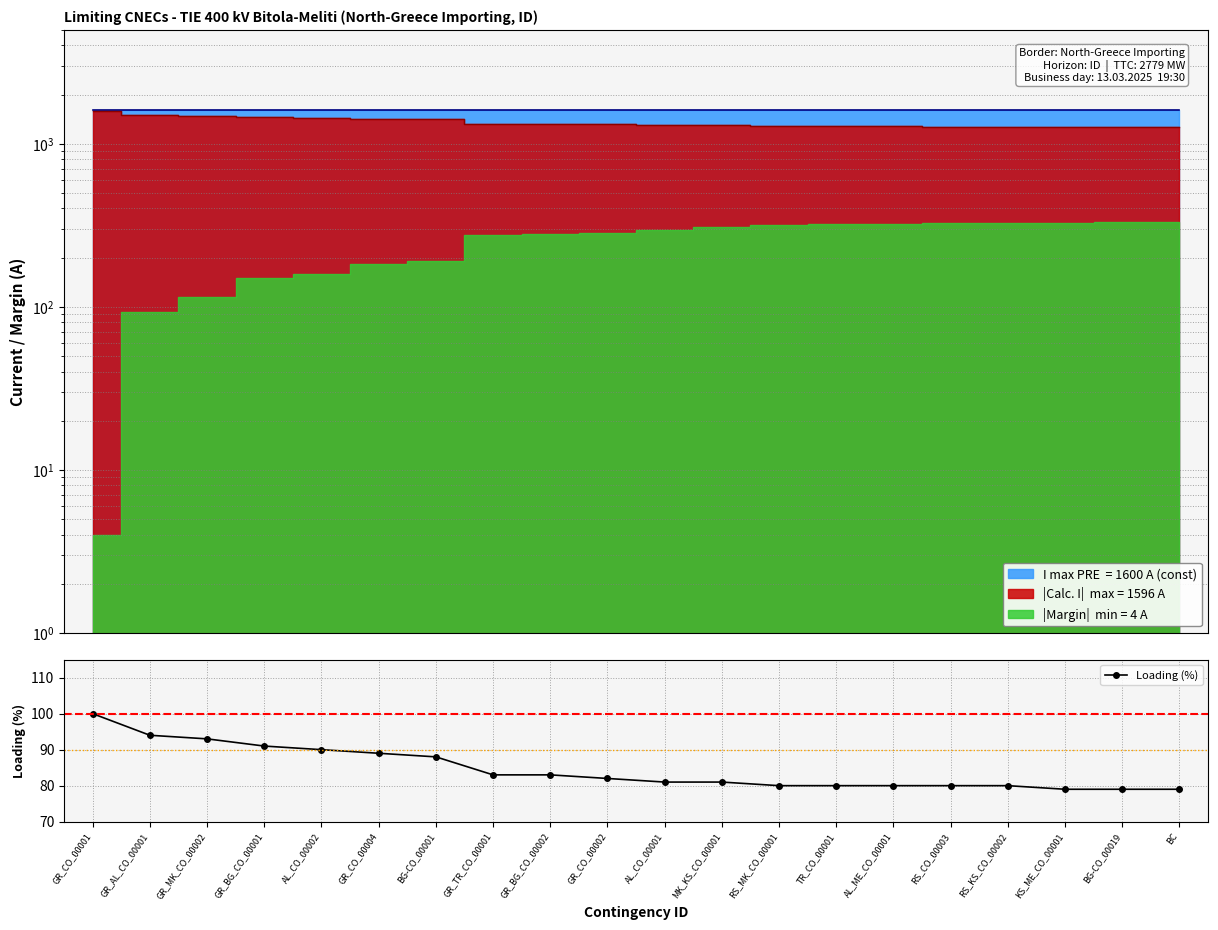

True or false: the data shows 34 at GR_BG_CO_00001.

False